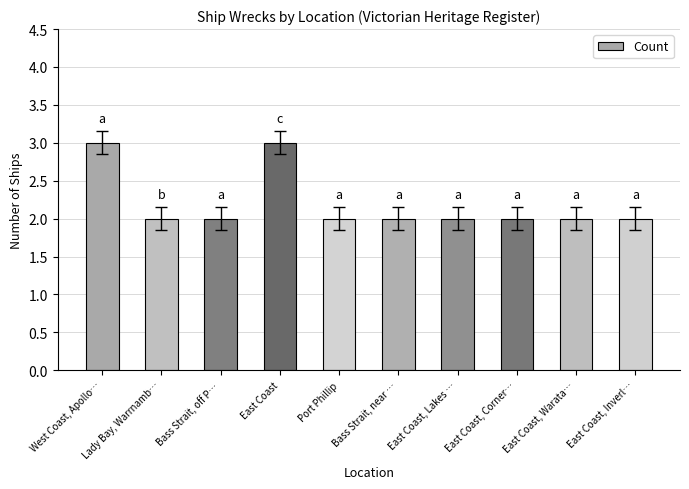

What is the difference between the second highest and minimum values?

1